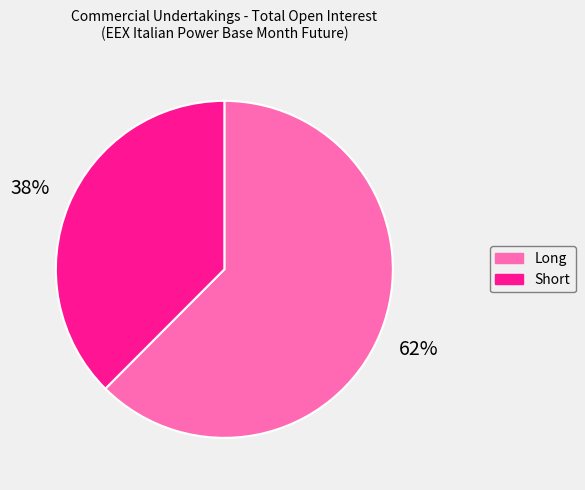

To the nearest percent, what portion does Long represent?

62%